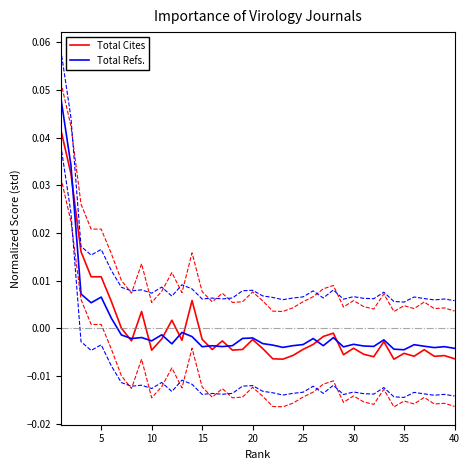

True or false: Total Refs. has more than 1 interior local peaks.

True